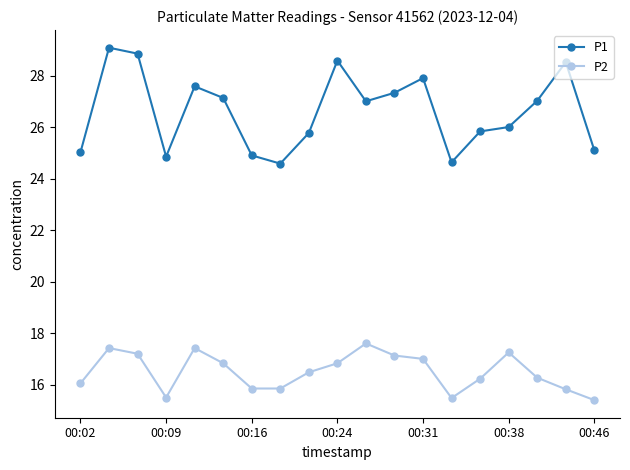

Is this an area chart (filled region under the line)?

No